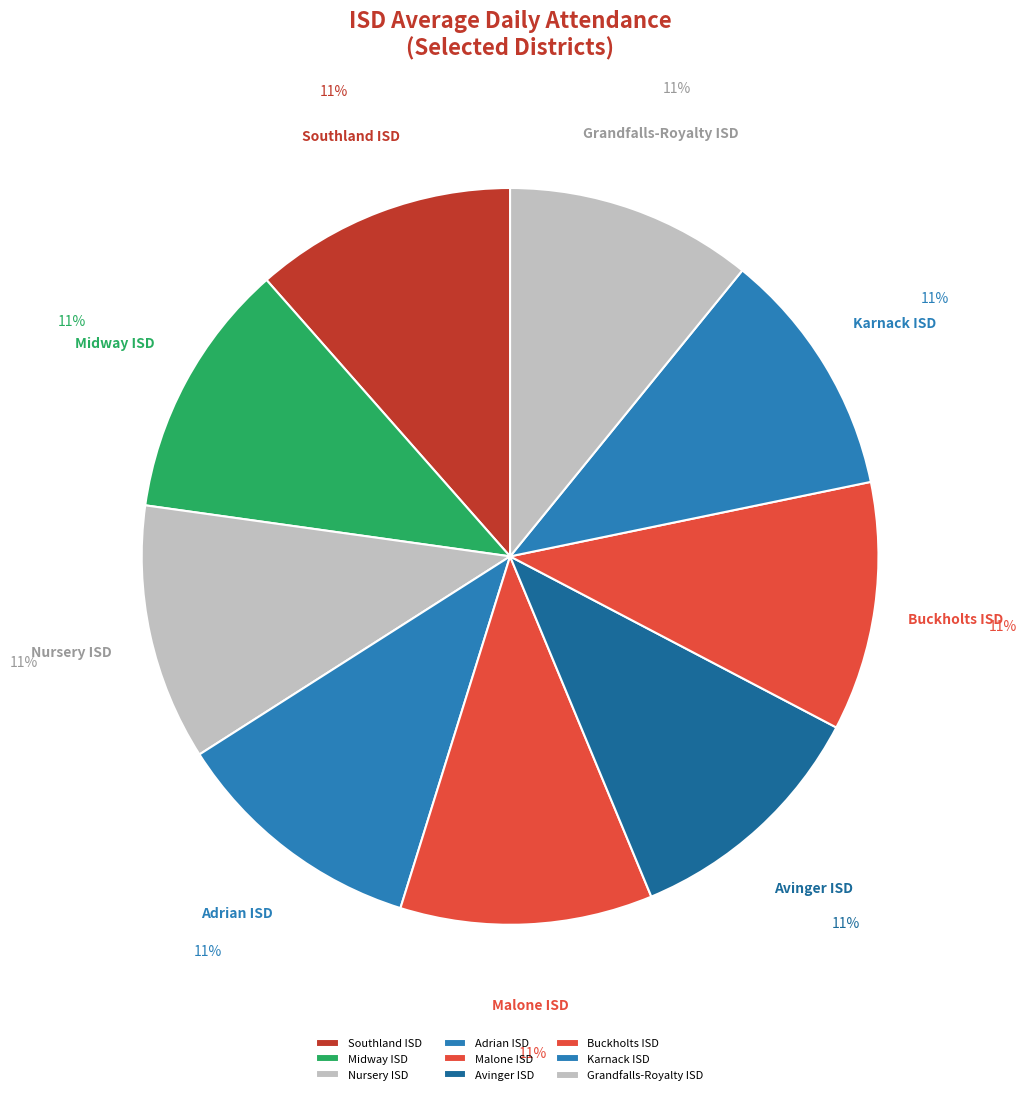

To the nearest percent, what portion does Karnack ISD represent?

11%